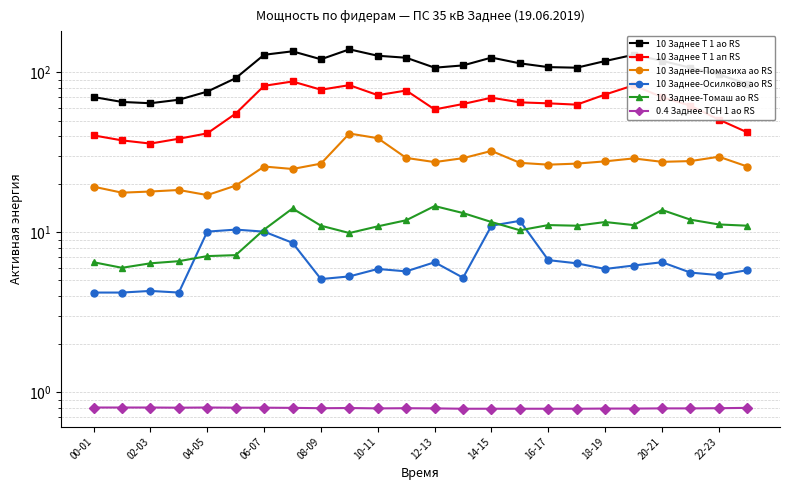

What is the sum of the 10 Заднее Т 1 ап RS values at 16-17 and 20-21?

134.2